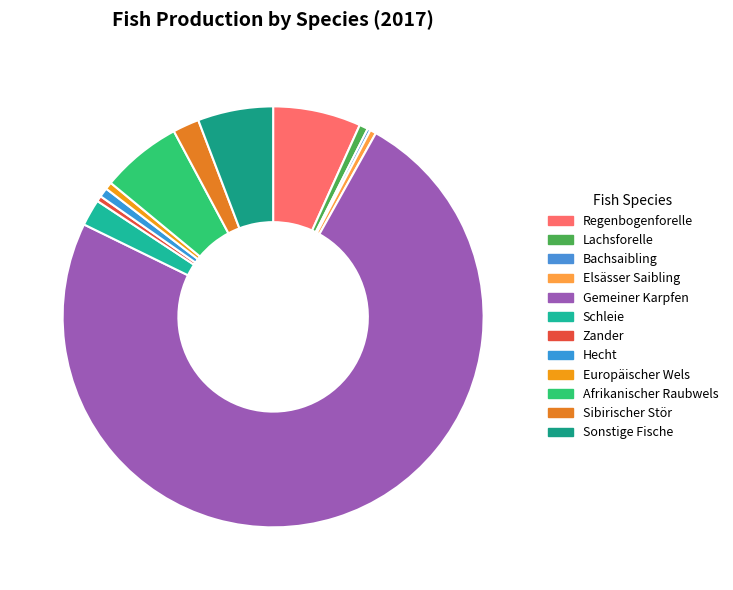

Which has a higher value, Afrikanischer Raubwels or Sibirischer Stör?

Afrikanischer Raubwels